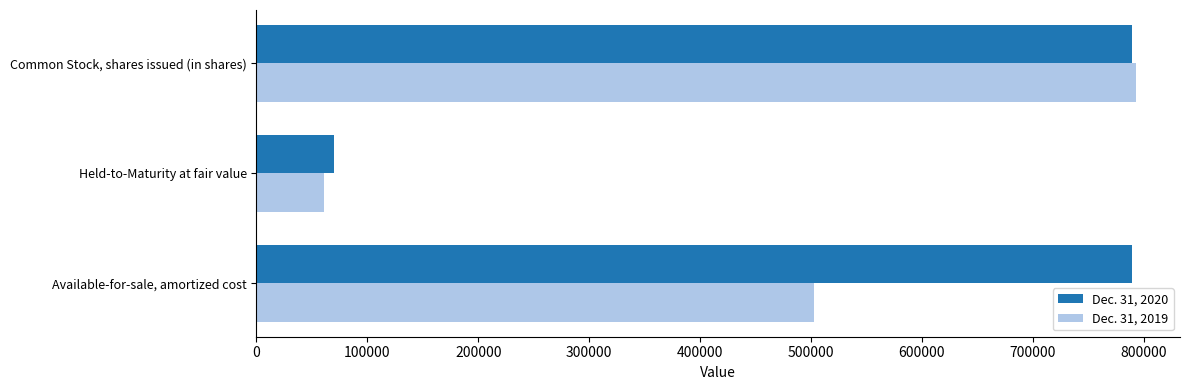

At Available-for-sale, amortized cost, list the series in order from largest to smallest.

Dec. 31, 2020, Dec. 31, 2019